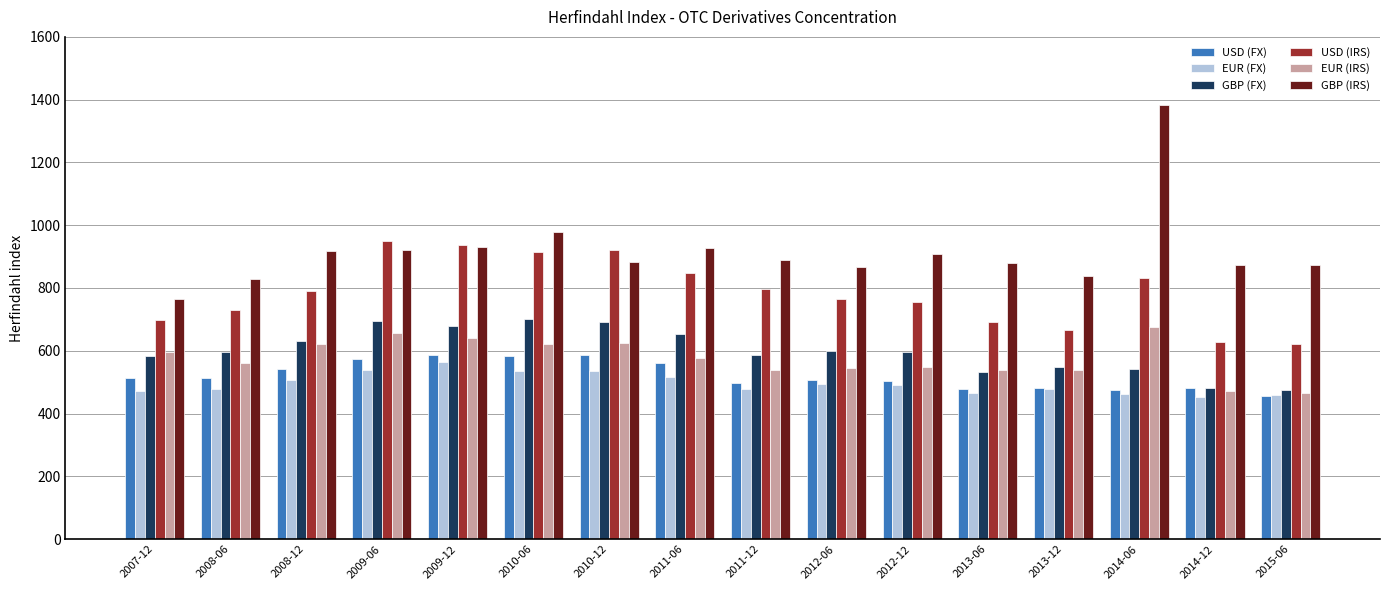

What are all the series names shown in the legend?

USD (FX), EUR (FX), GBP (FX), USD (IRS), EUR (IRS), GBP (IRS)